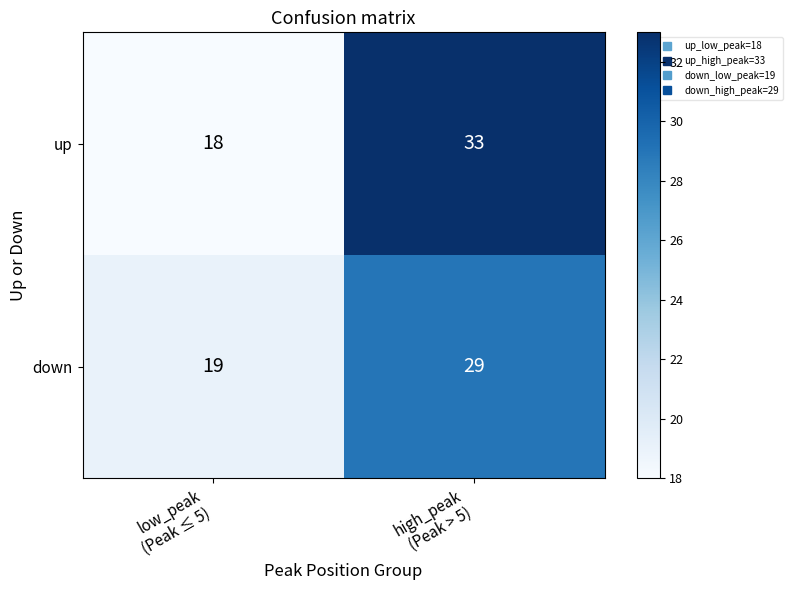

What is the difference between the highest and lowest values at high_peak
(Peak > 5)?

4